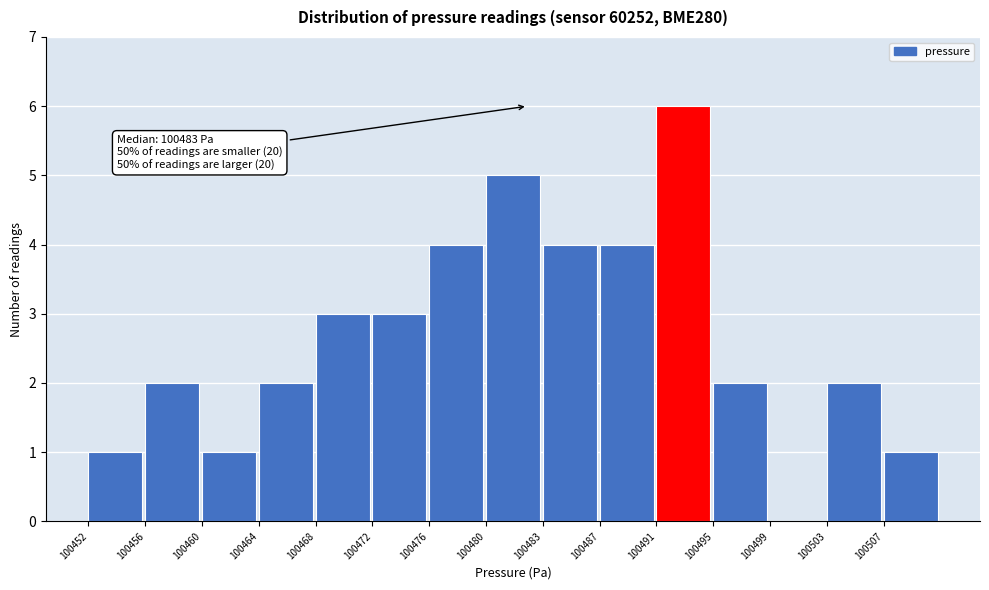

Reading left to right, what are all the values shown in this chart?

100452=1	100456=2	100460=1	100464=2	100468=3	100472=3	100476=4	100480=5	100483=4	100487=4	100491=6	100495=2	100499=0	100503=2	100507=1